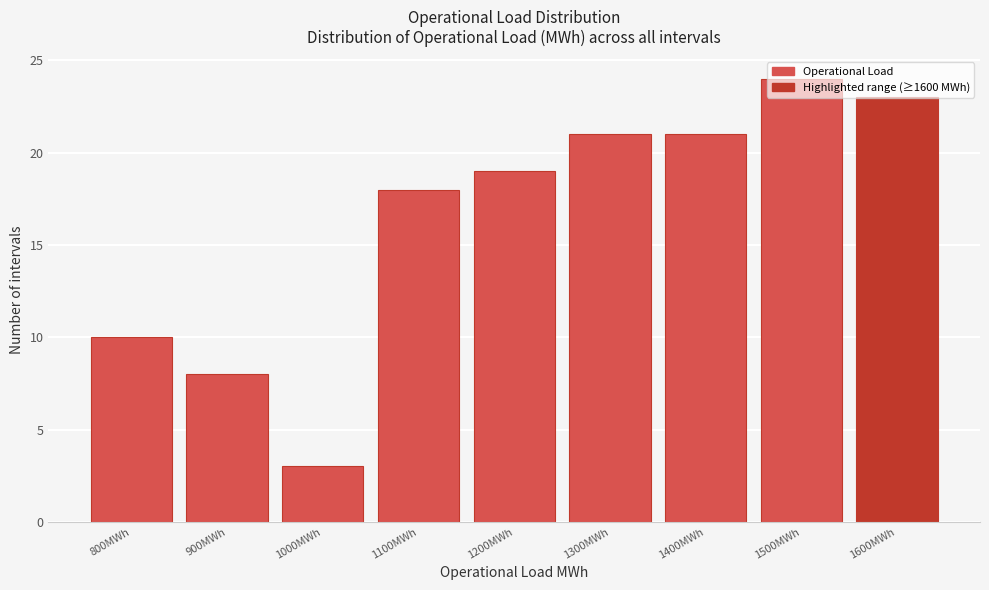

What is the smallest value displayed?

3